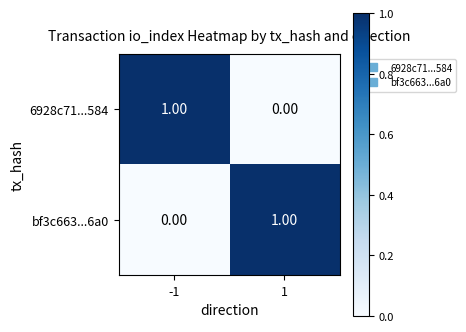

Rank the categories by 6928c71...584 value from highest to lowest.

-1, 1